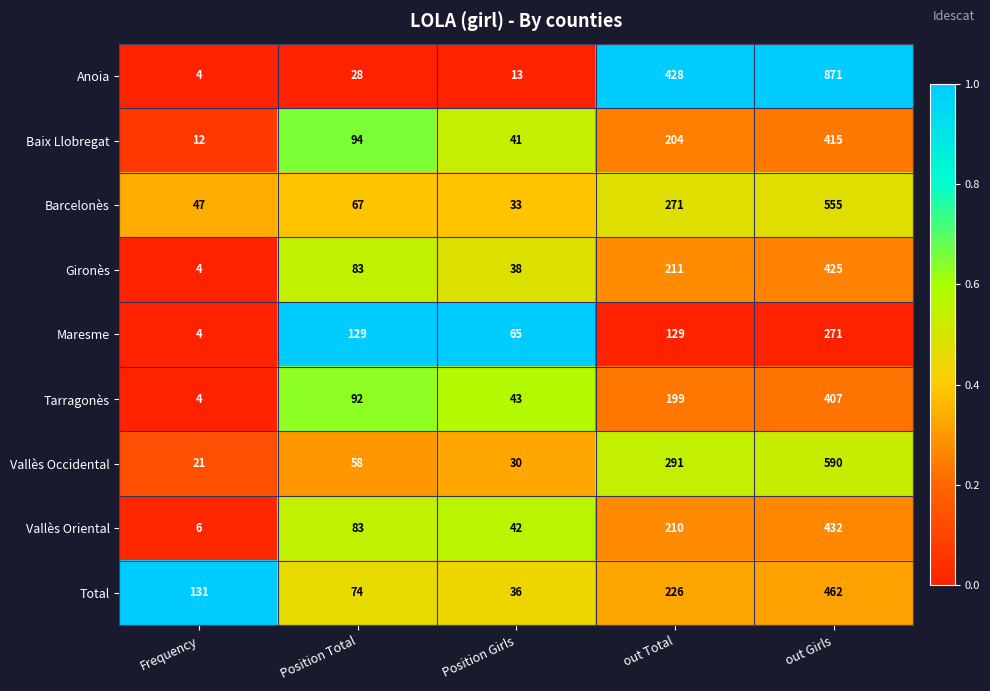

The value of Total at Position Total is 17. True or false?

False